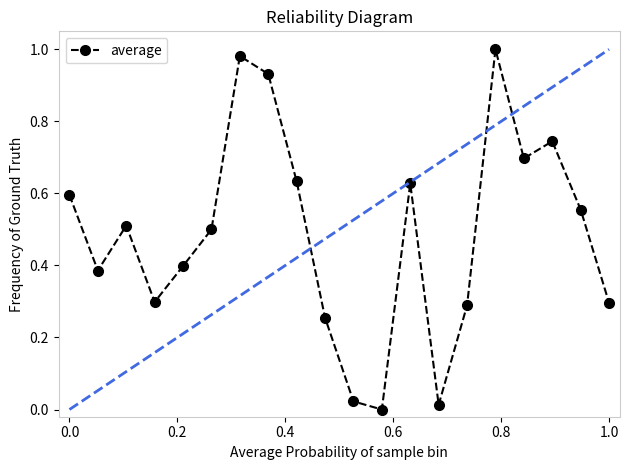

How many interior local valleys (lower than both neighbors) does the data have?

5